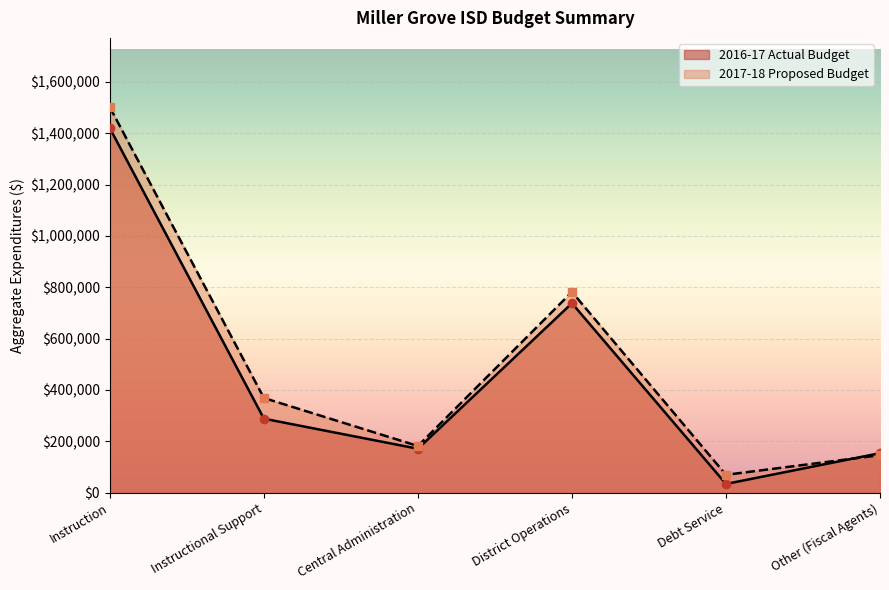

How many values in the 2016-17 Actual Budget series are below 288072?

3